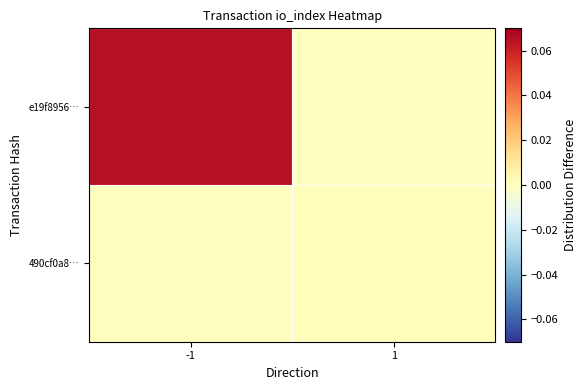

Count the number of categories in the chart.

2